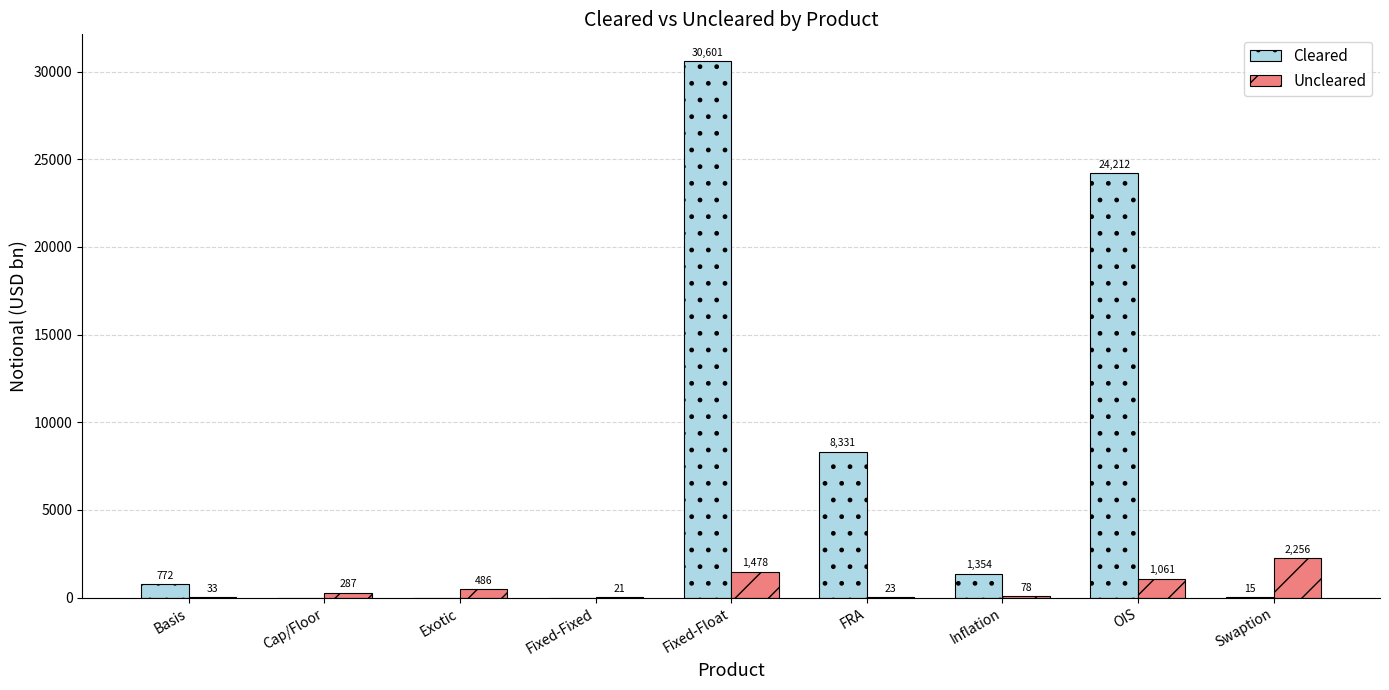

Where is Cleared nearest to the value 15300?

FRA